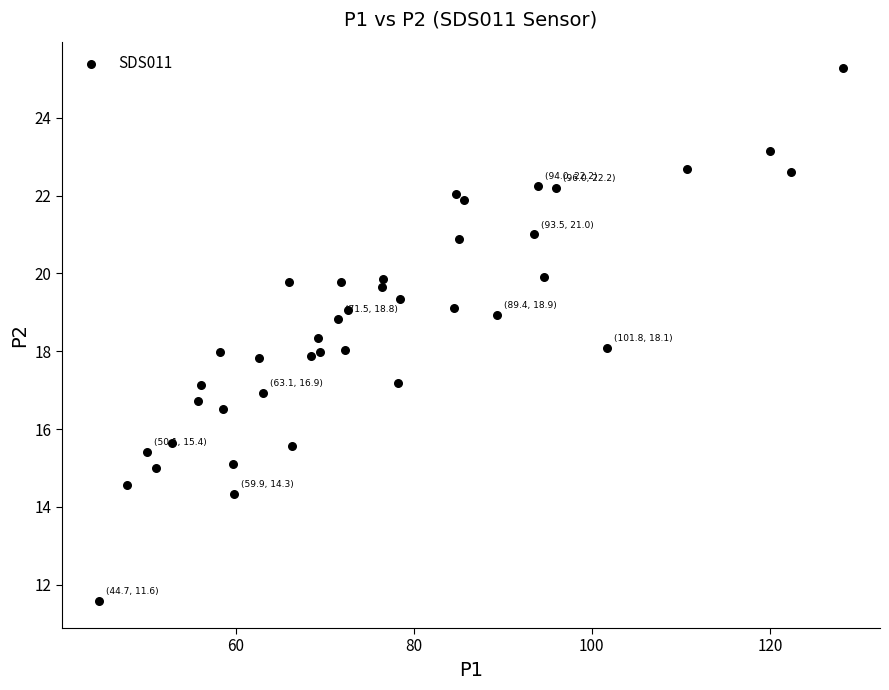

What is the range of X values (max minus min)?

83.5